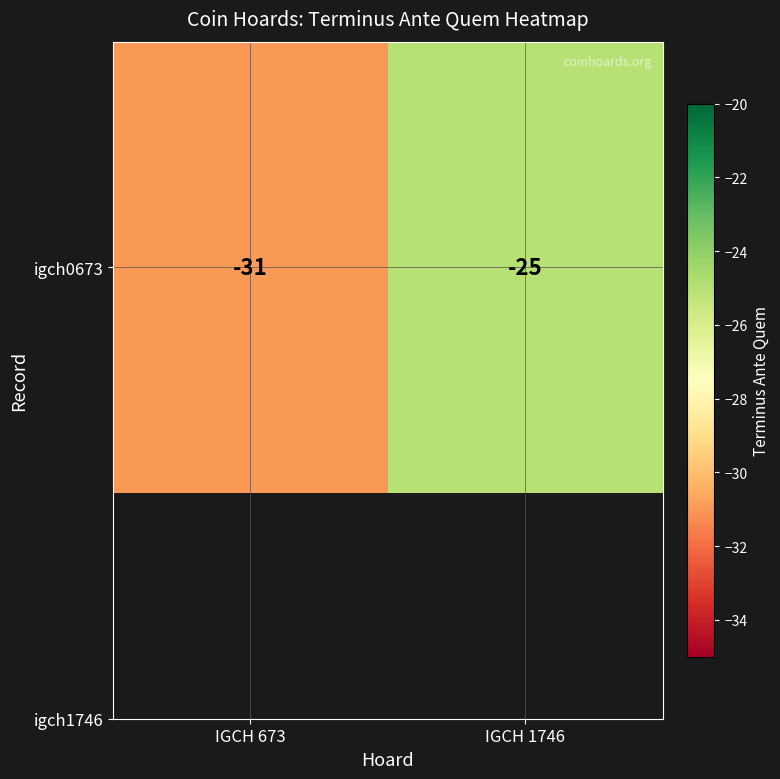

Rank the categories by value from highest to lowest.

IGCH 1746, IGCH 673